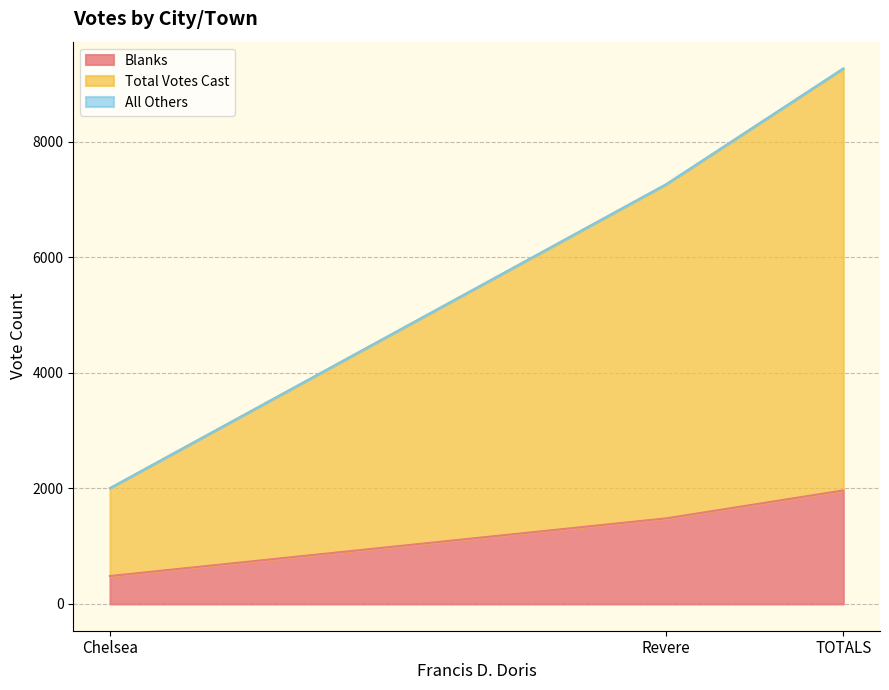

Which series has the largest range (max minus min)?

Total Votes Cast